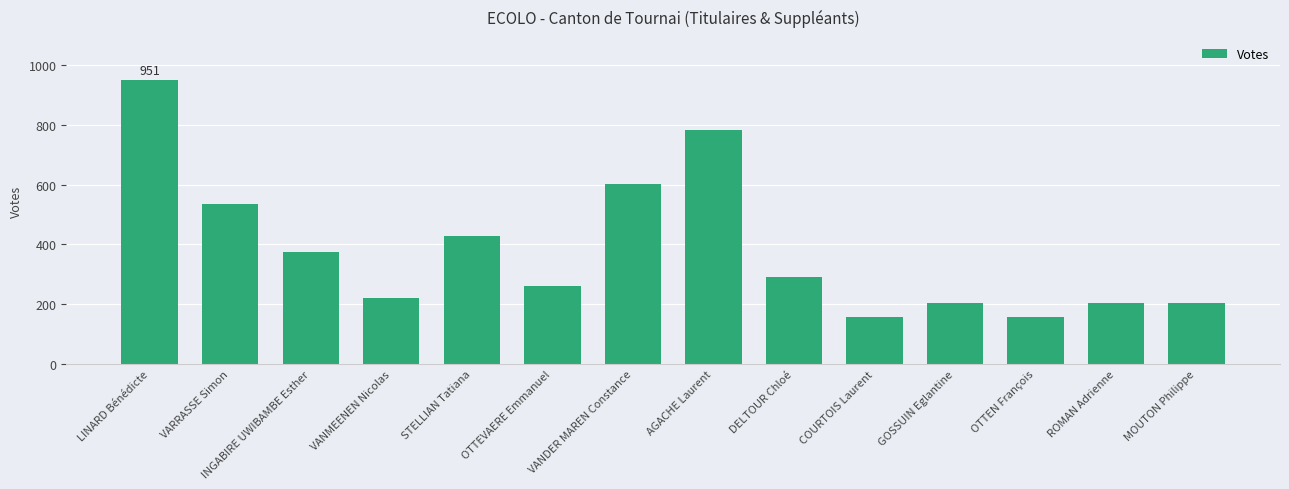

What is the label of the 13th bar from the left?

ROMAN Adrienne